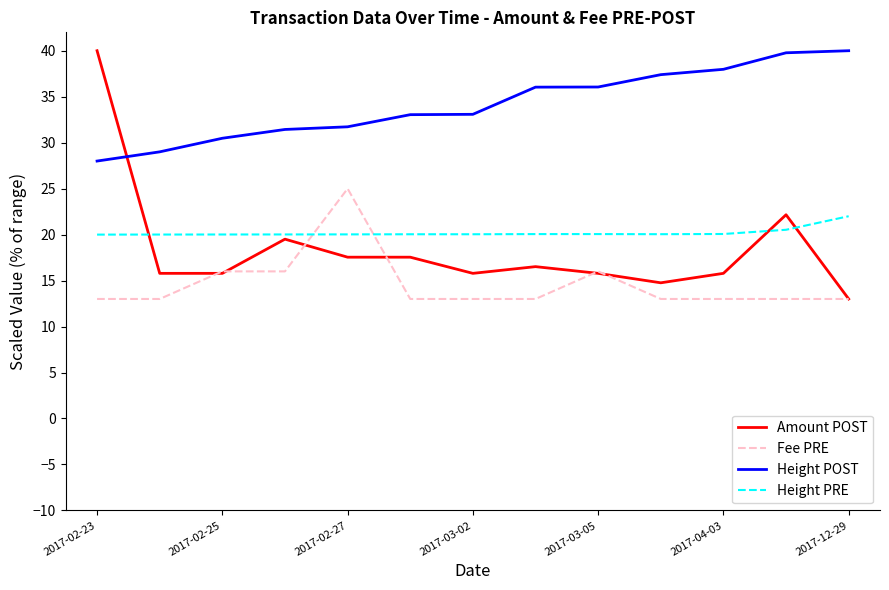

What is the greatest value displayed?

40.0